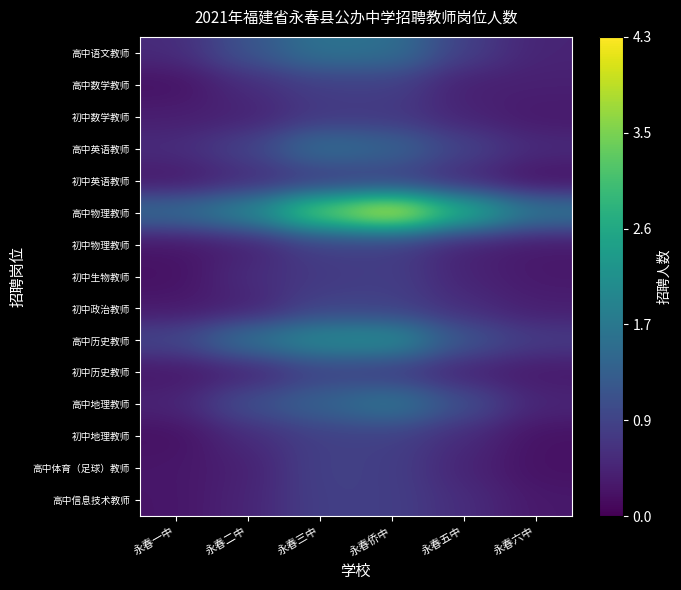

Reading left to right, what are all the values shown in this chart?

高中语文教师: 永春一中=0.5	永春二中=1.1	永春三中=1.7	永春侨中=1.6	永春五中=0.8	永春六中=0.4
高中数学教师: 永春一中=0.2	永春二中=0.5	永春三中=0.8	永春侨中=0.8	永春五中=0.4	永春六中=0.4
初中数学教师: 永春一中=0.4	永春二中=0.4	永春三中=0.7	永春侨中=0.7	永春五中=0.4	永春六中=0.3
高中英语教师: 永春一中=0.5	永春二中=0.9	永春三中=1.6	永春侨中=1.4	永春五中=0.9	永春六中=0.5
初中英语教师: 永春一中=0.3	永春二中=0.5	永春三中=0.7	永春侨中=0.8	永春五中=0.5	永春六中=0.2
高中物理教师: 永春一中=1.5	永春二中=2.0	永春三中=3.5	永春侨中=4.3	永春五中=2.8	永春六中=1.7
初中物理教师: 永春一中=0.2	永春二中=0.4	永春三中=0.8	永春侨中=0.8	永春五中=0.4	永春六中=0.3
初中生物教师: 永春一中=0.2	永春二中=0.6	永春三中=0.7	永春侨中=0.8	永春五中=0.4	永春六中=0.3
初中政治教师: 永春一中=0.3	永春二中=0.4	永春三中=0.9	永春侨中=0.8	永春五中=0.6	永春六中=0.4
高中历史教师: 永春一中=0.9	永春二中=1.7	永春三中=2.1	永春侨中=2.2	永春五中=1.1	永春六中=0.8
初中历史教师: 永春一中=0.3	永春二中=0.4	永春三中=0.8	永春侨中=0.8	永春五中=0.4	永春六中=0.3
高中地理教师: 永春一中=0.4	永春二中=1.1	永春三中=1.4	永春侨中=1.8	永春五中=1.1	永春六中=0.5
初中地理教师: 永春一中=0.2	永春二中=0.5	永春三中=0.8	永春侨中=0.8	永春五中=0.5	永春六中=0.2
高中体育（足球）教师: 永春一中=0.3	永春二中=0.4	永春三中=0.9	永春侨中=0.8	永春五中=0.4	永春六中=0.2
高中信息技术教师: 永春一中=0.2	永春二中=0.4	永春三中=0.8	永春侨中=0.8	永春五中=0.5	永春六中=0.3